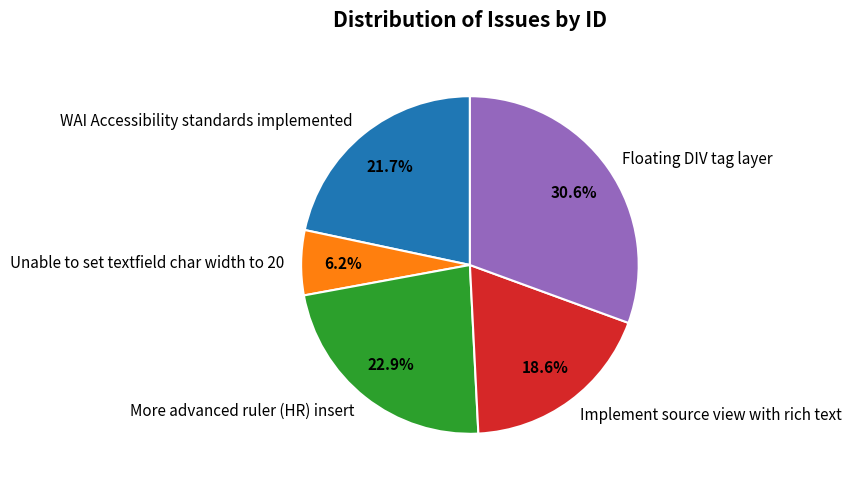

What is the largest slice in the pie chart?

Floating DIV tag layer